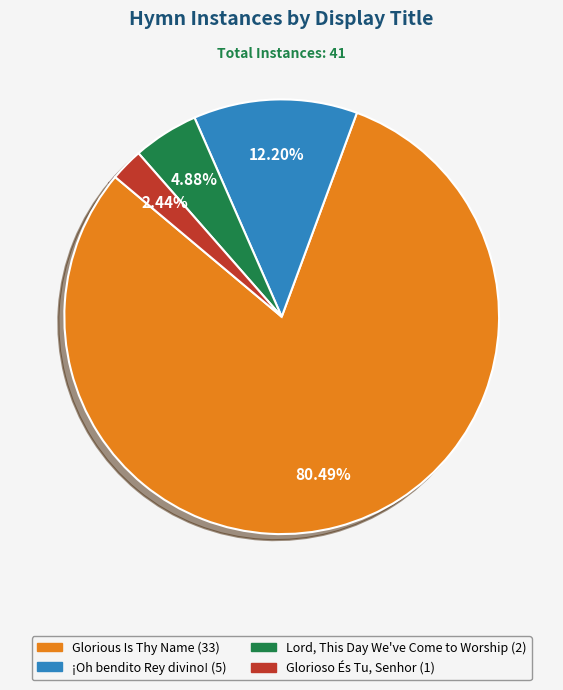

To the nearest percent, what is the combined percentage of ¡Oh bendito Rey divino! and Lord, This Day We've Come to Worship?

17%